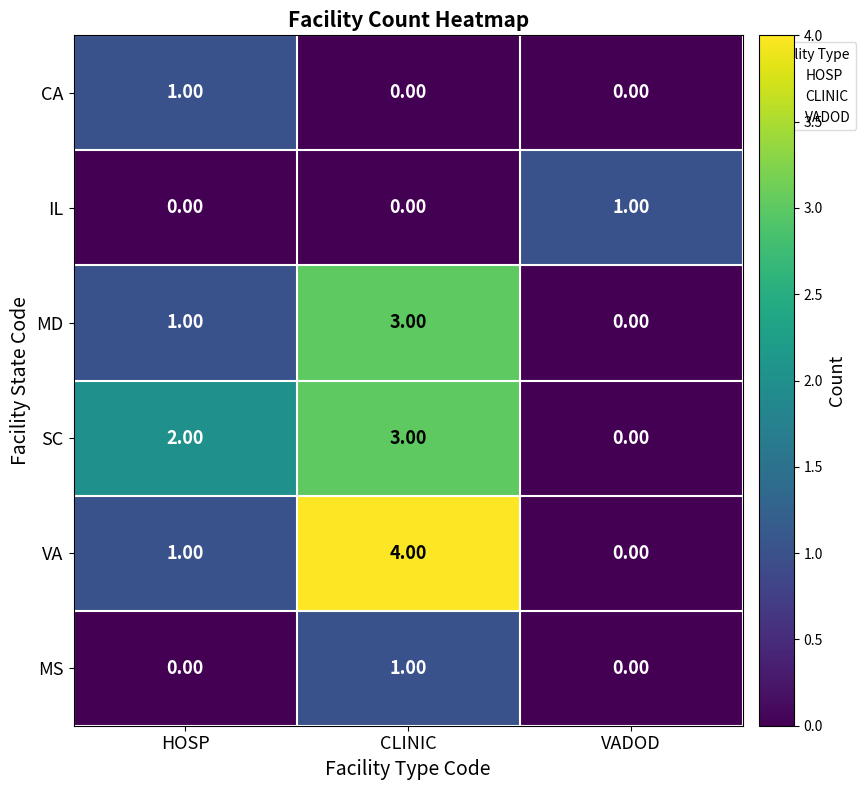

What is the total value across all series at CLINIC?

11